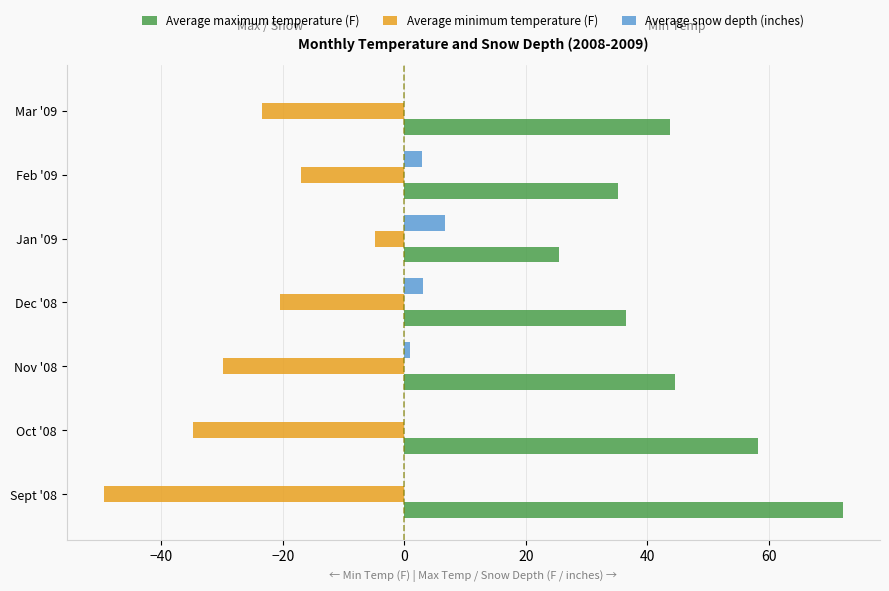

Which label corresponds to the largest value in the chart?

Sept '08